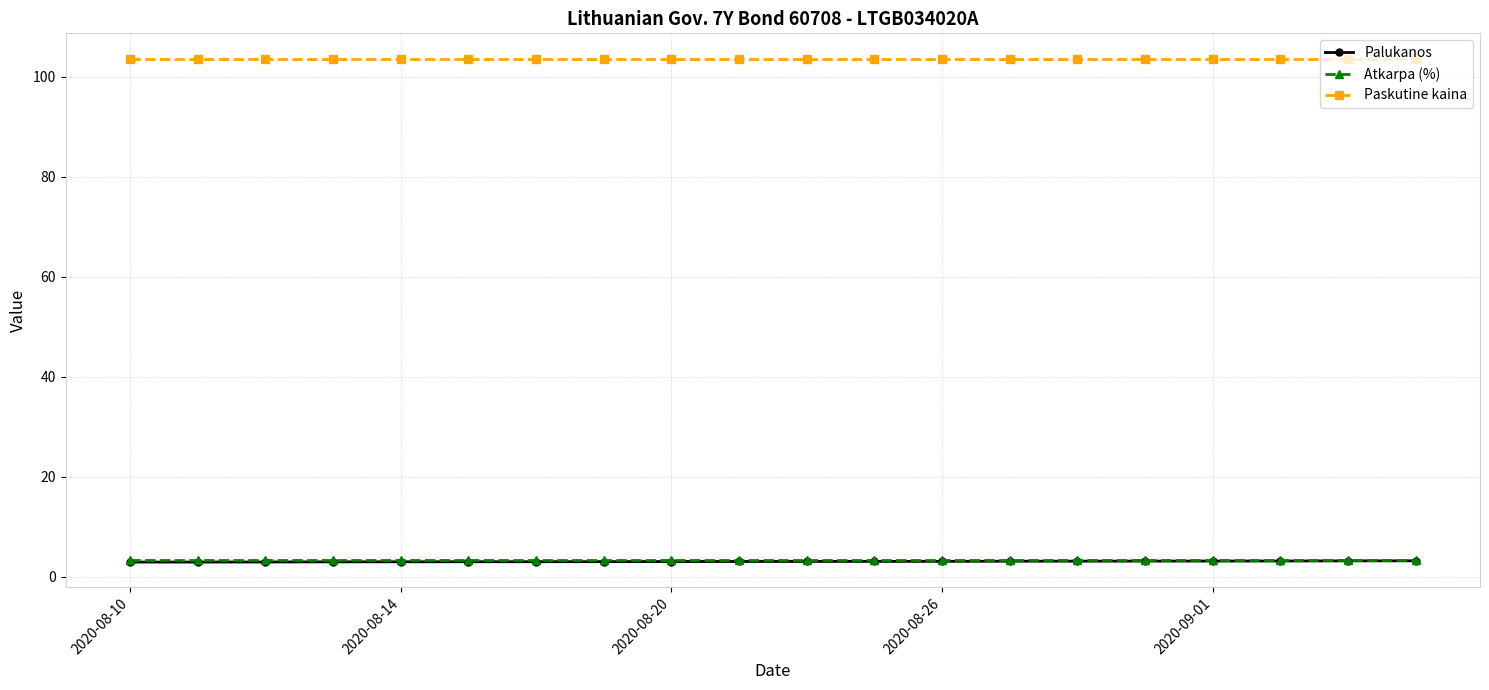

What is the value of the Paskutine kaina point at the 6th from the left?

103.6